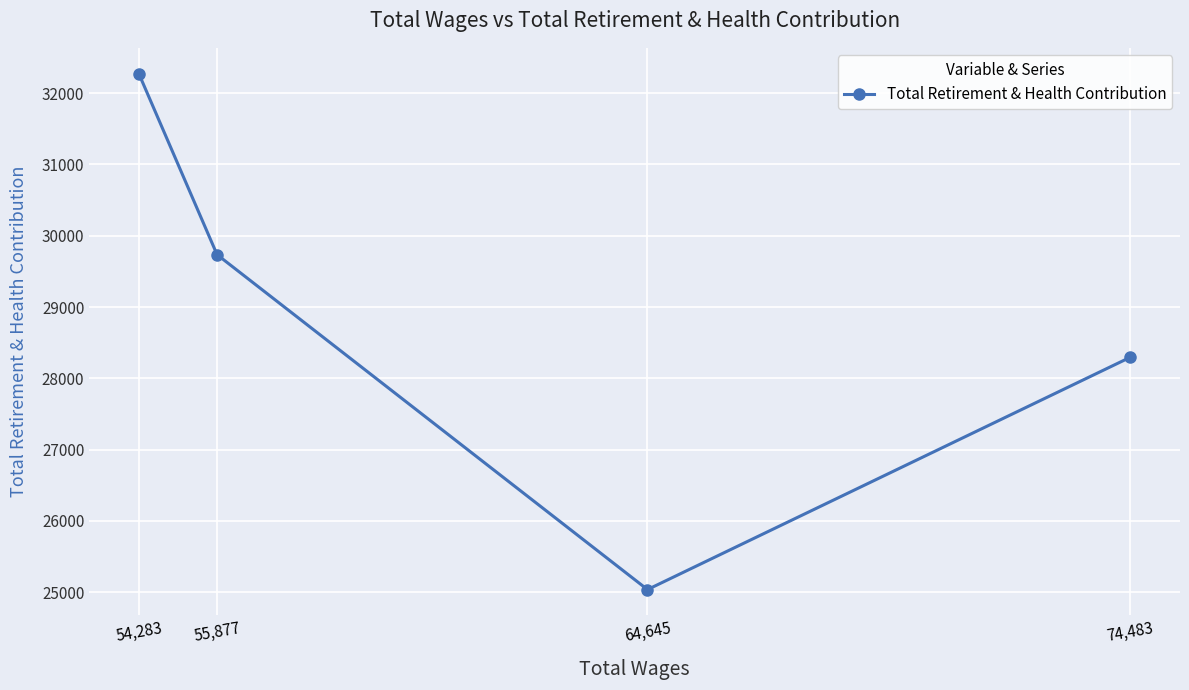

Which category has the lowest value across all series?

64,645